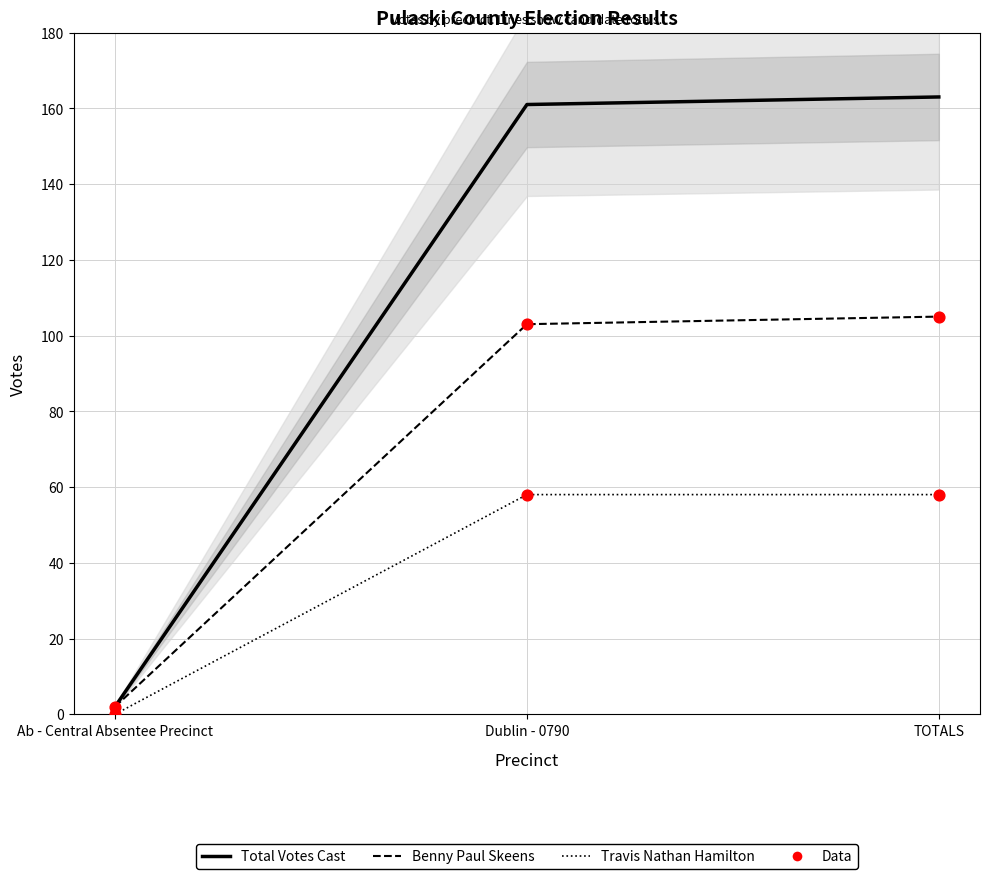

At which category is the sum across all series the highest?

TOTALS